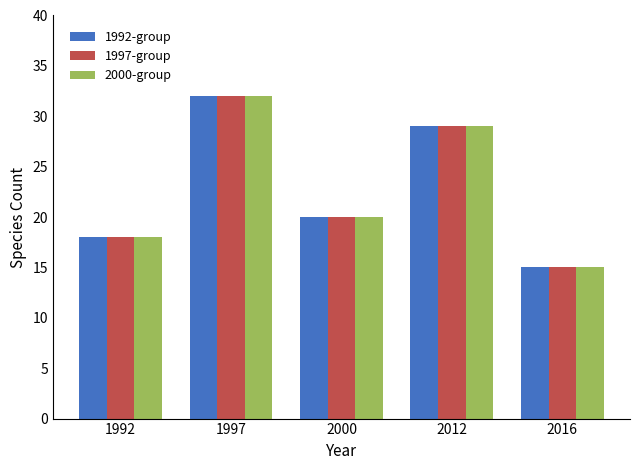

The value of 2000-group at 1992 is 8. True or false?

False